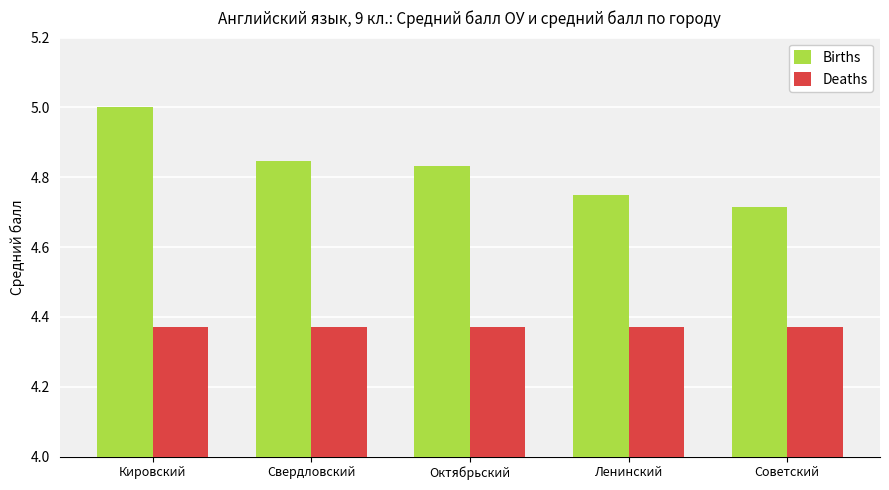

Which series has the largest range (max minus min)?

Births